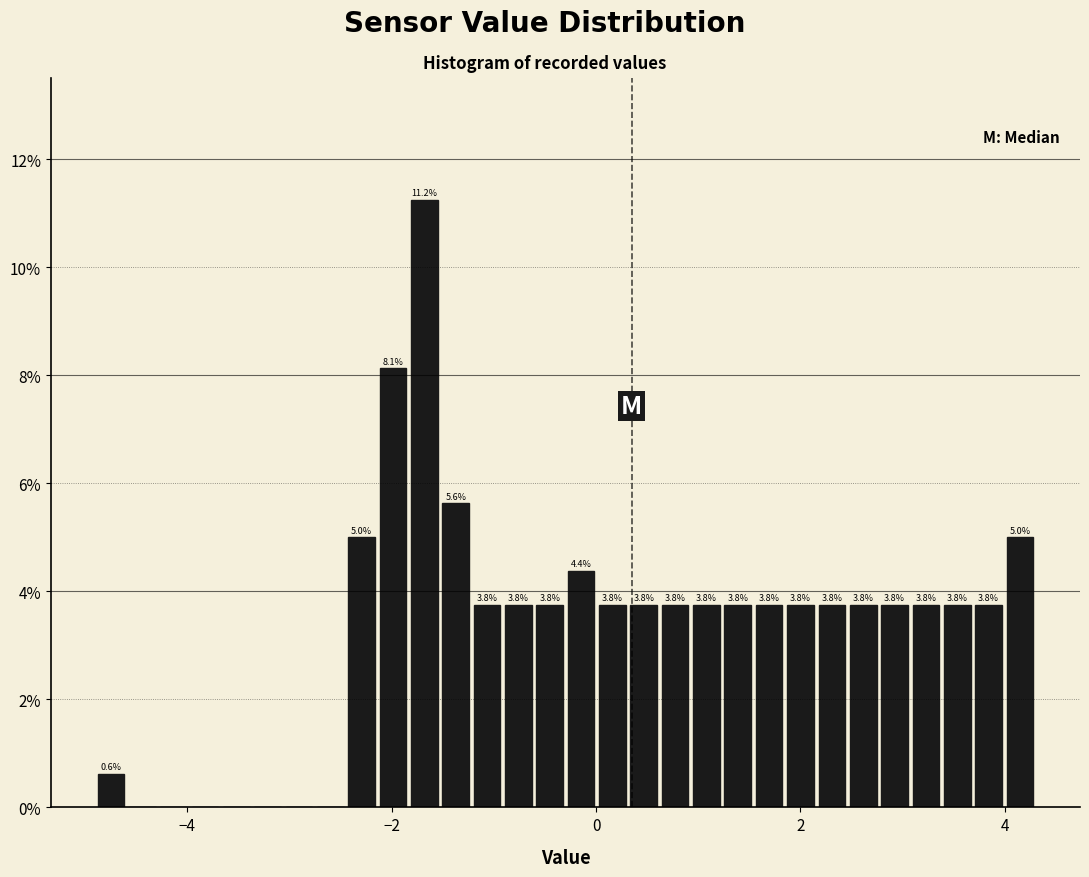

Around what value on the x-axis is the tallest bar? Give the approximate position of its centre, as read against the axis.

-1.6